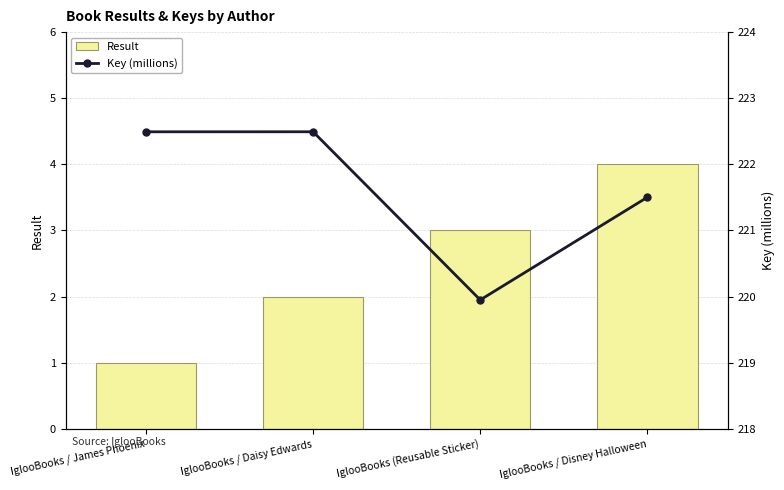

Which label corresponds to the smallest value in the chart?

IglooBooks / James Phoenix